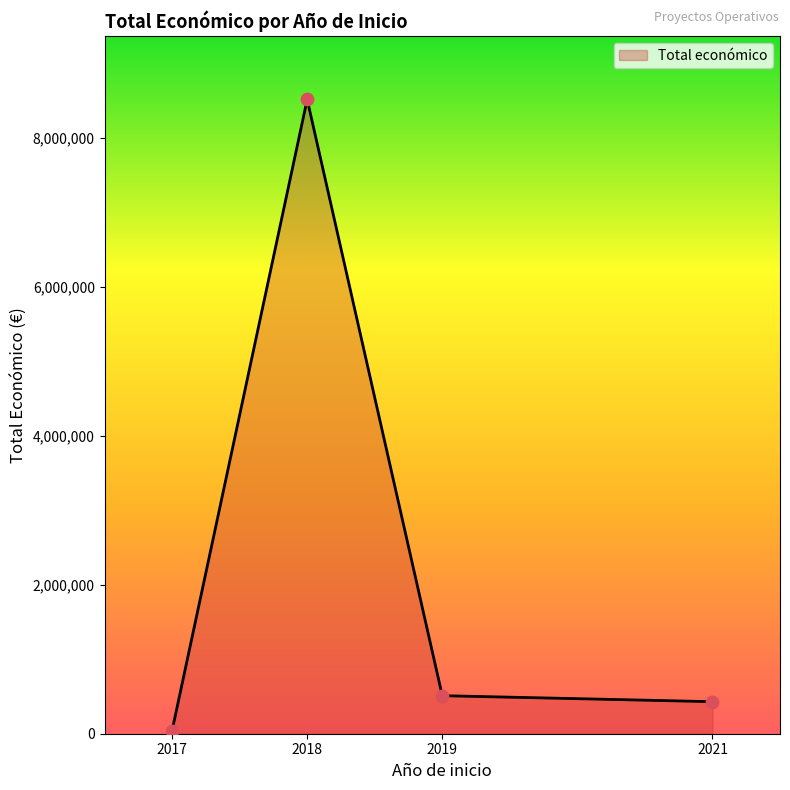

What is the change in value from 2018 to 2021?

-8088718